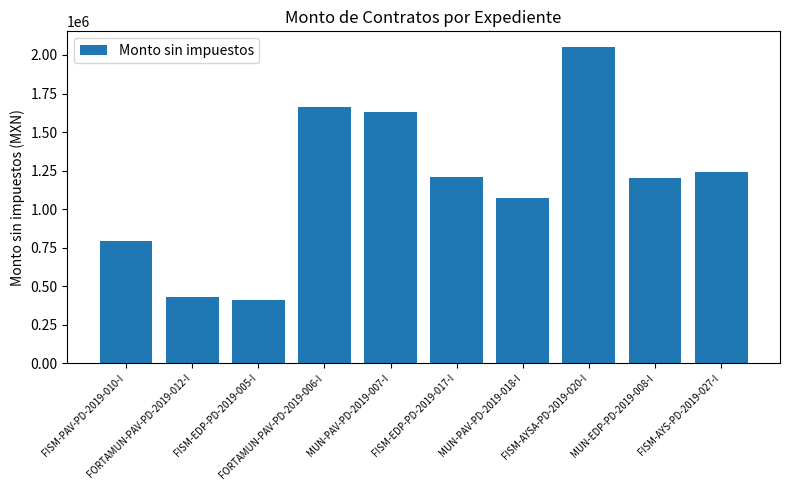

What is the average value?

1170225.2